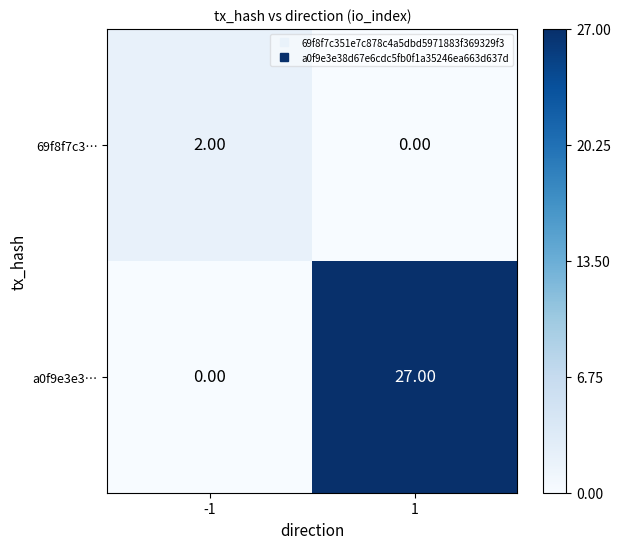

What is the difference between the maximum and minimum values in the a0f9e3e3… series?

27